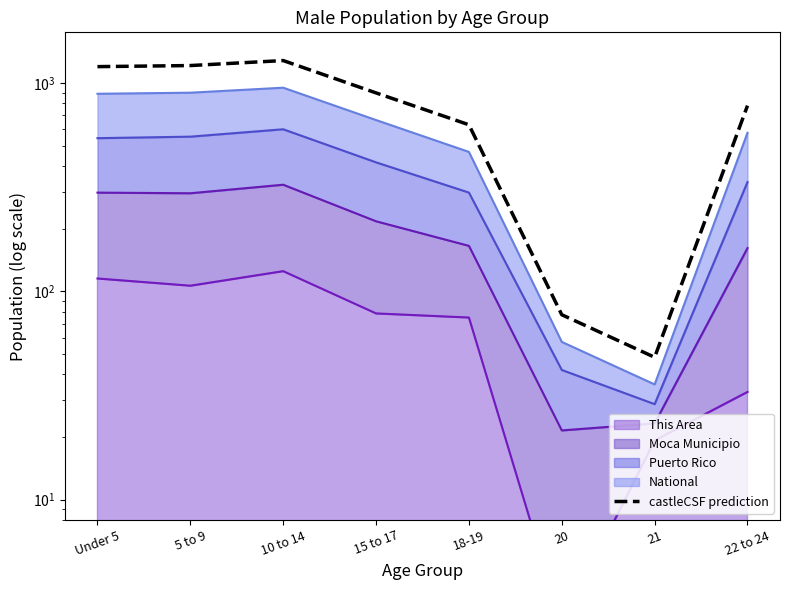

At which label is the value closest to 665?

18-19